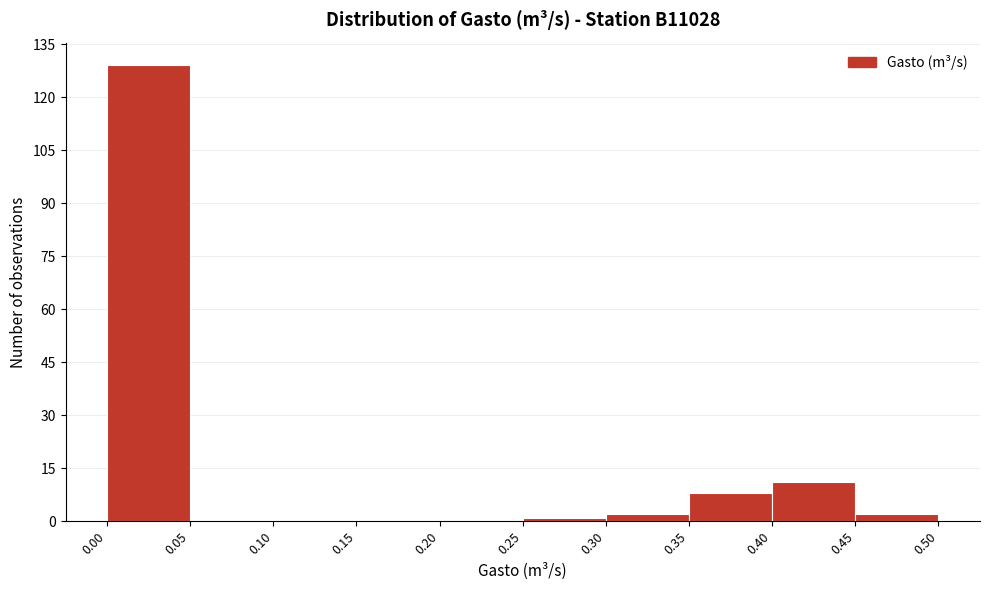

Reading left to right, transcribe this chart: for each bar, give the range it covers on the x-axis and its height. The values are not printed on the chart, so give them approximately, as read against the axis.

0.00 to 0.05: 130
0.05 to 0.10: 0
0.10 to 0.15: 0
0.15 to 0.20: 0
0.20 to 0.25: 0
0.25 to 0.30: under 2
0.30 to 0.35: 2
0.35 to 0.40: 8
0.40 to 0.45: 12
0.45 to 0.50: 2